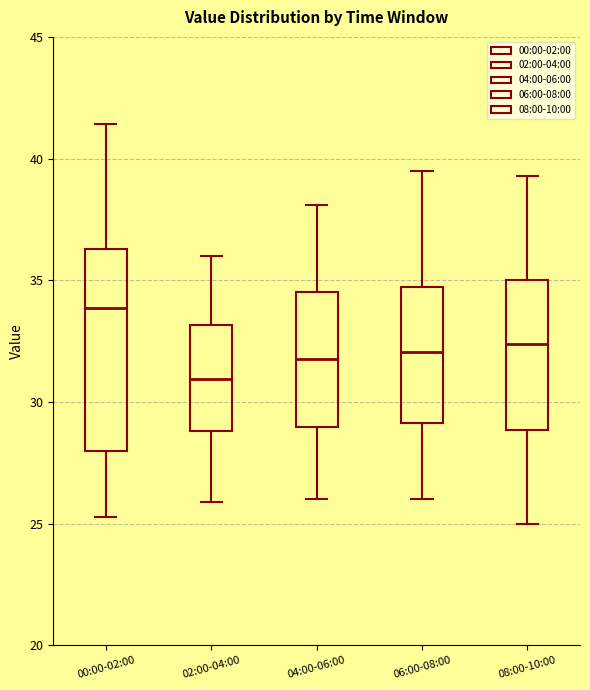

Which box is the tallest, from its lower edge to its upper edge?

00:00-02:00